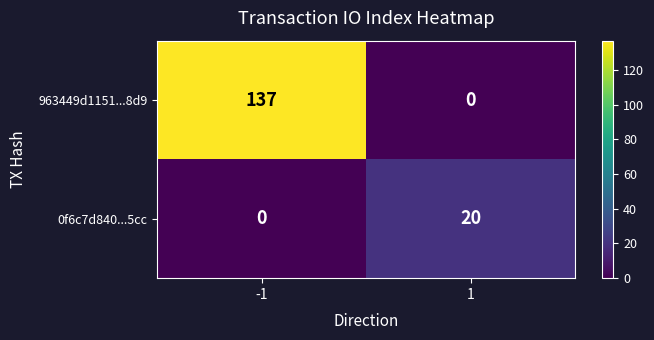

What is the greatest value displayed?

137